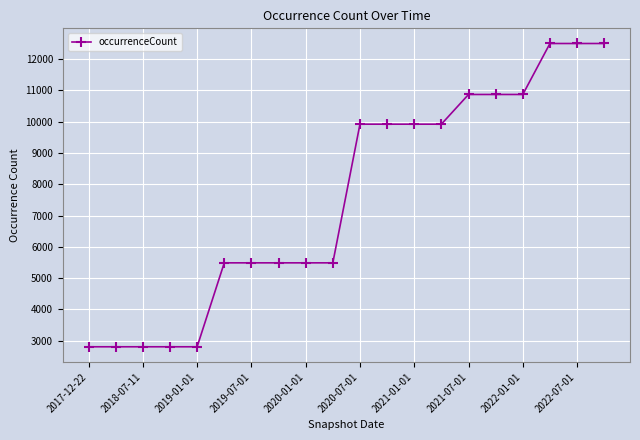

What is the difference between the second highest and second lowest values?

9691